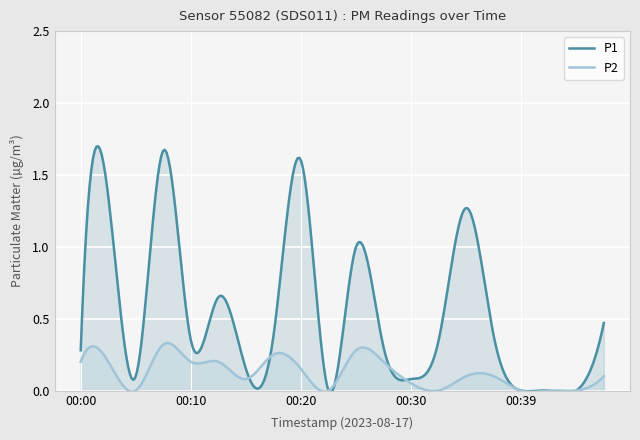

Which series has the widest spread of values?

P1